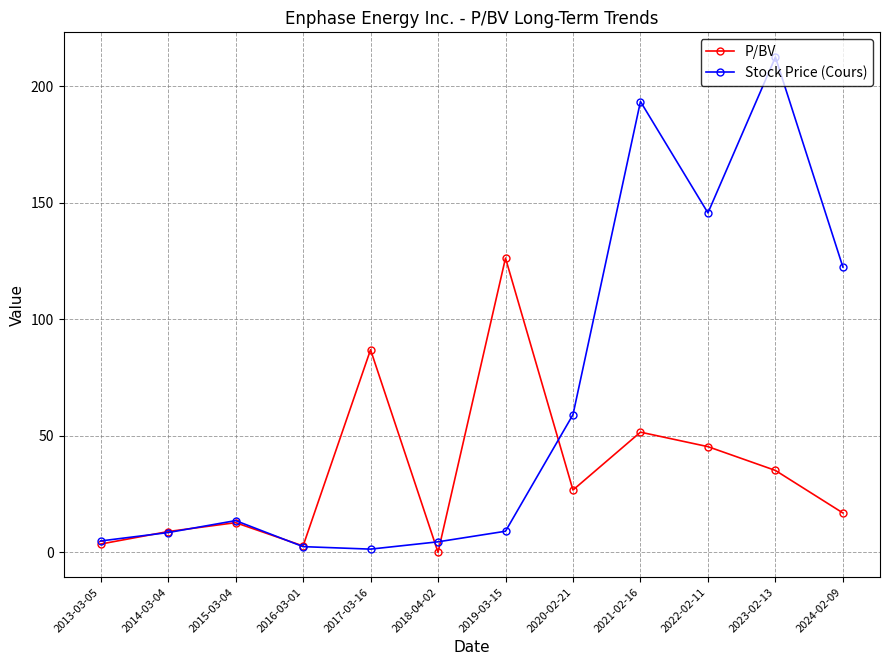

What is the highest value of the P/BV series?

126.3